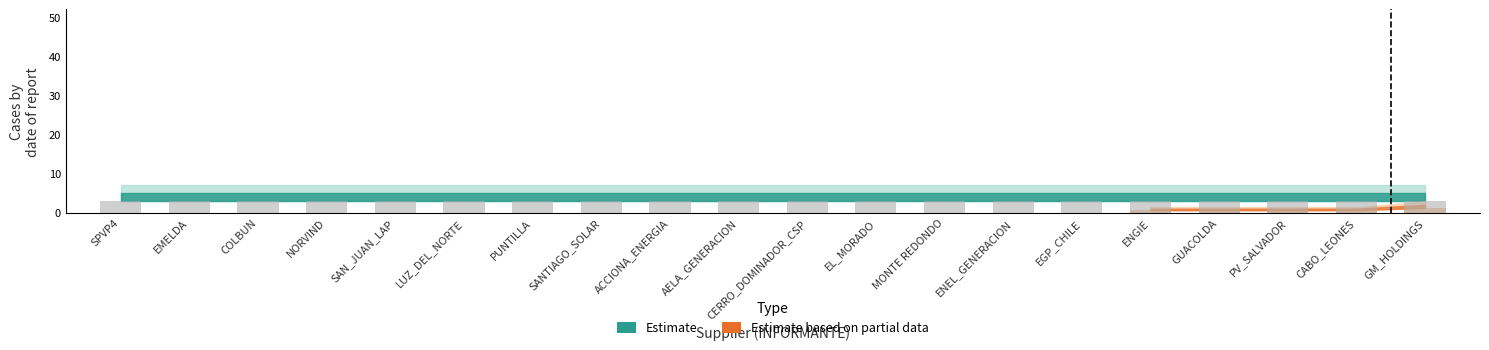

Rank the series by their maximum value, from highest to lowest.

Estimate, Estimate based on partial data